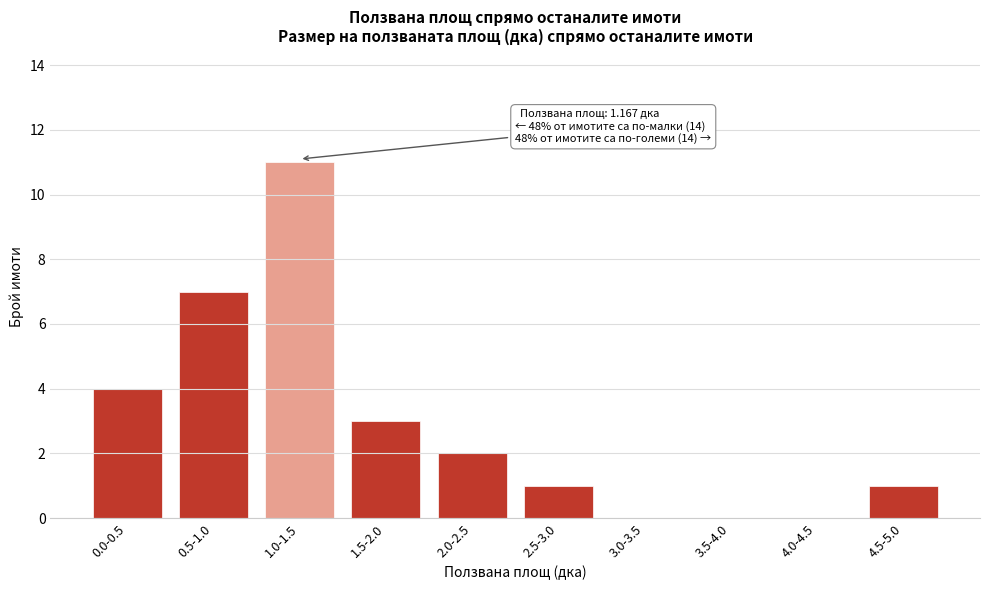

Reading left to right, transcribe all the data shown in this chart.

0.0-0.5=4	0.5-1.0=7	1.0-1.5=11	1.5-2.0=3	2.0-2.5=2	2.5-3.0=1	3.0-3.5=0	3.5-4.0=0	4.0-4.5=0	4.5-5.0=1